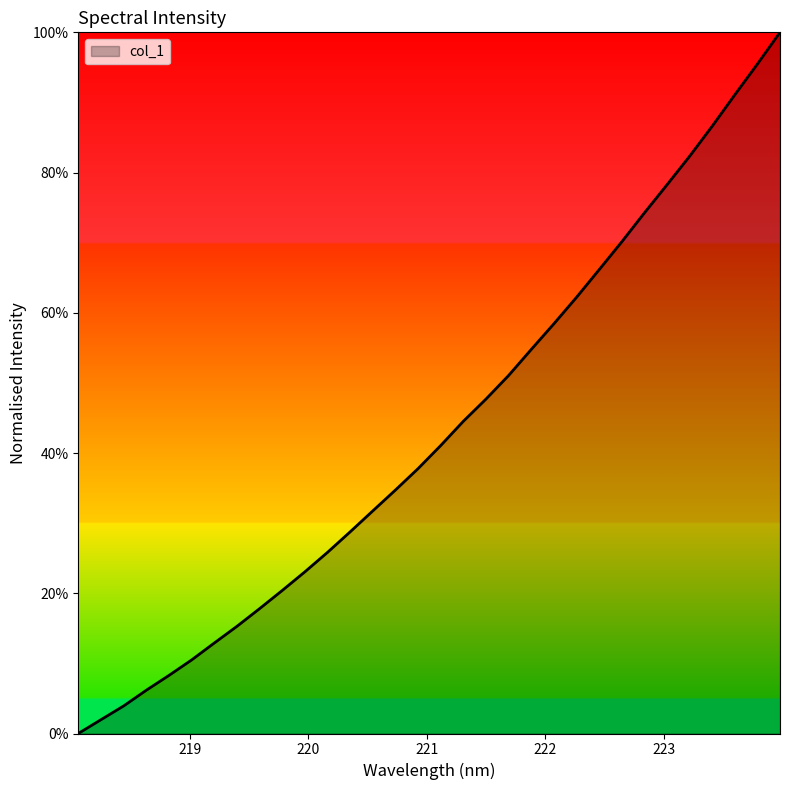

Does the chart display data point markers on the line(s)?

No